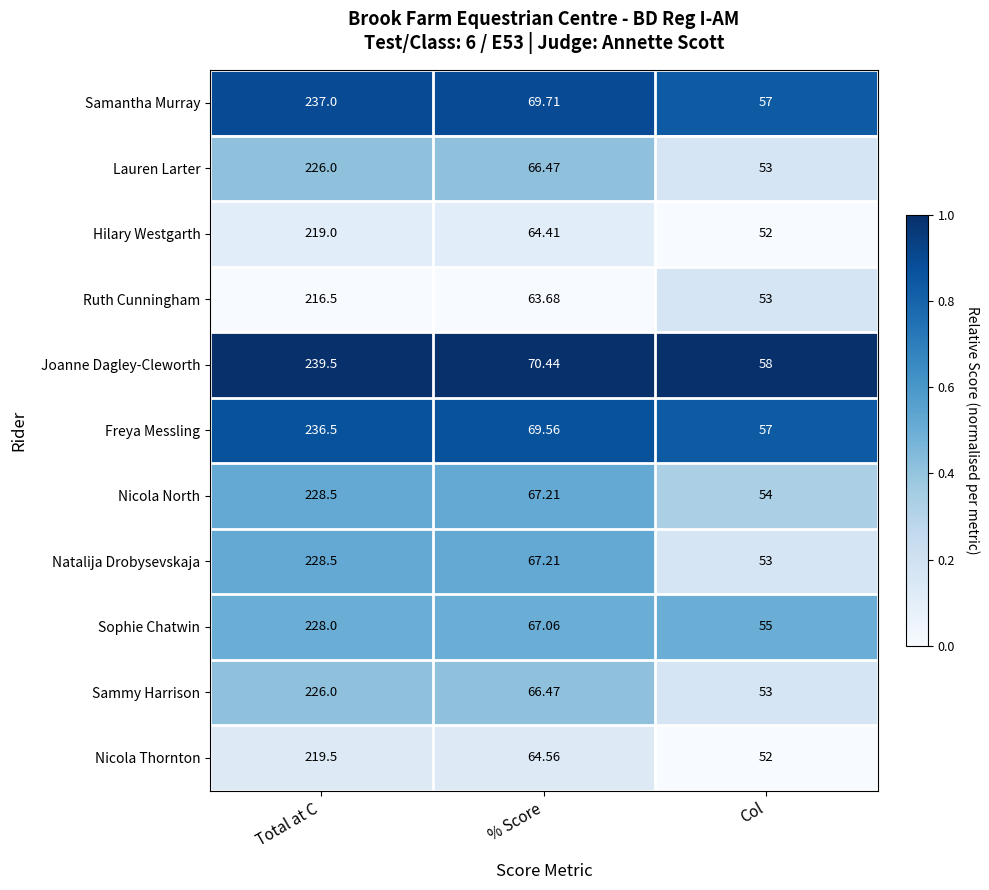

What is the maximum value shown in the chart?

239.5